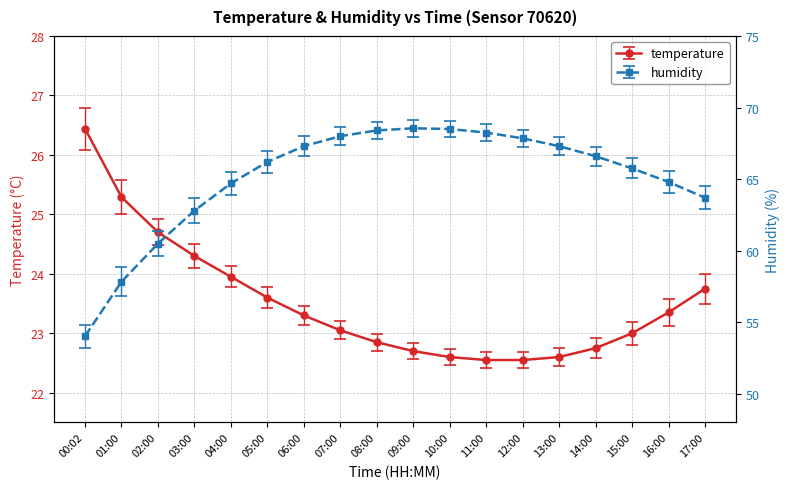

How many values in the temperature series exceed 23?

10